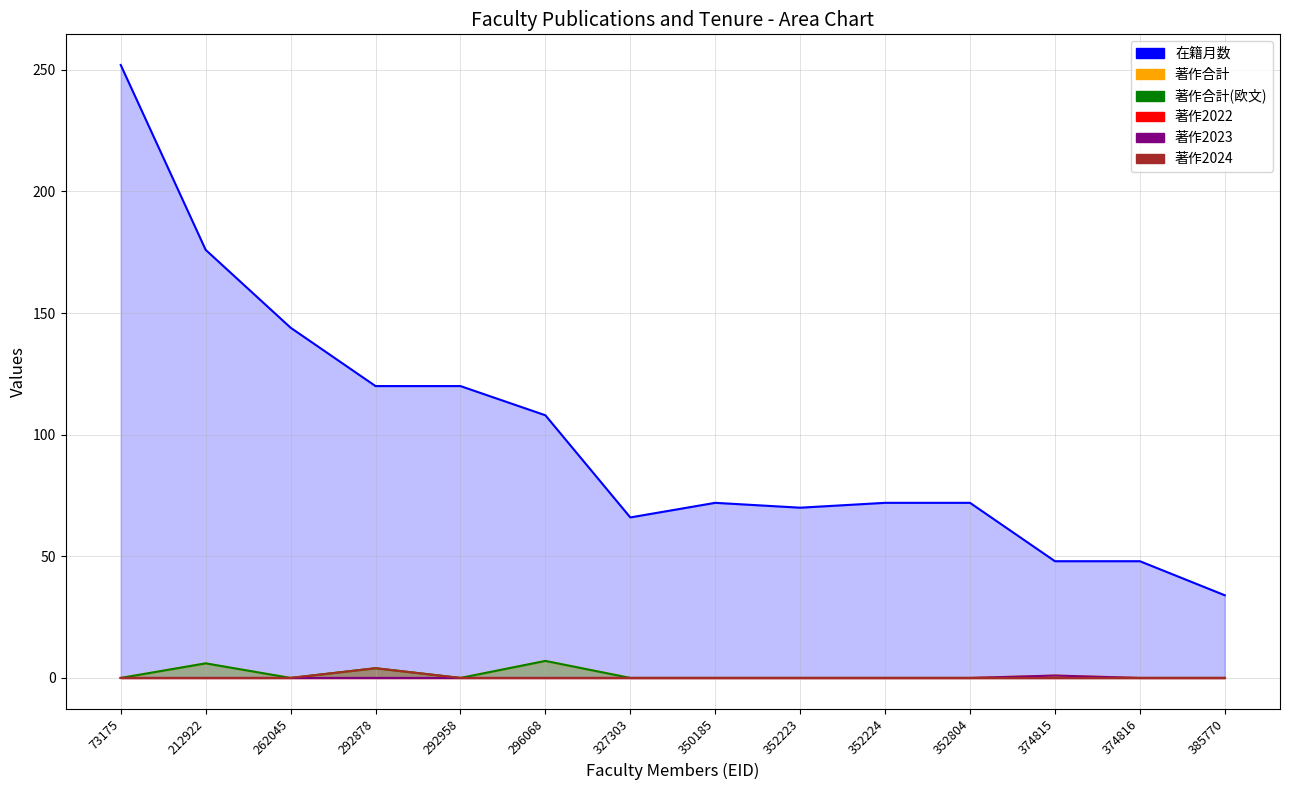

What is the difference between the maximum and minimum values in the 在籍月数 series?

218